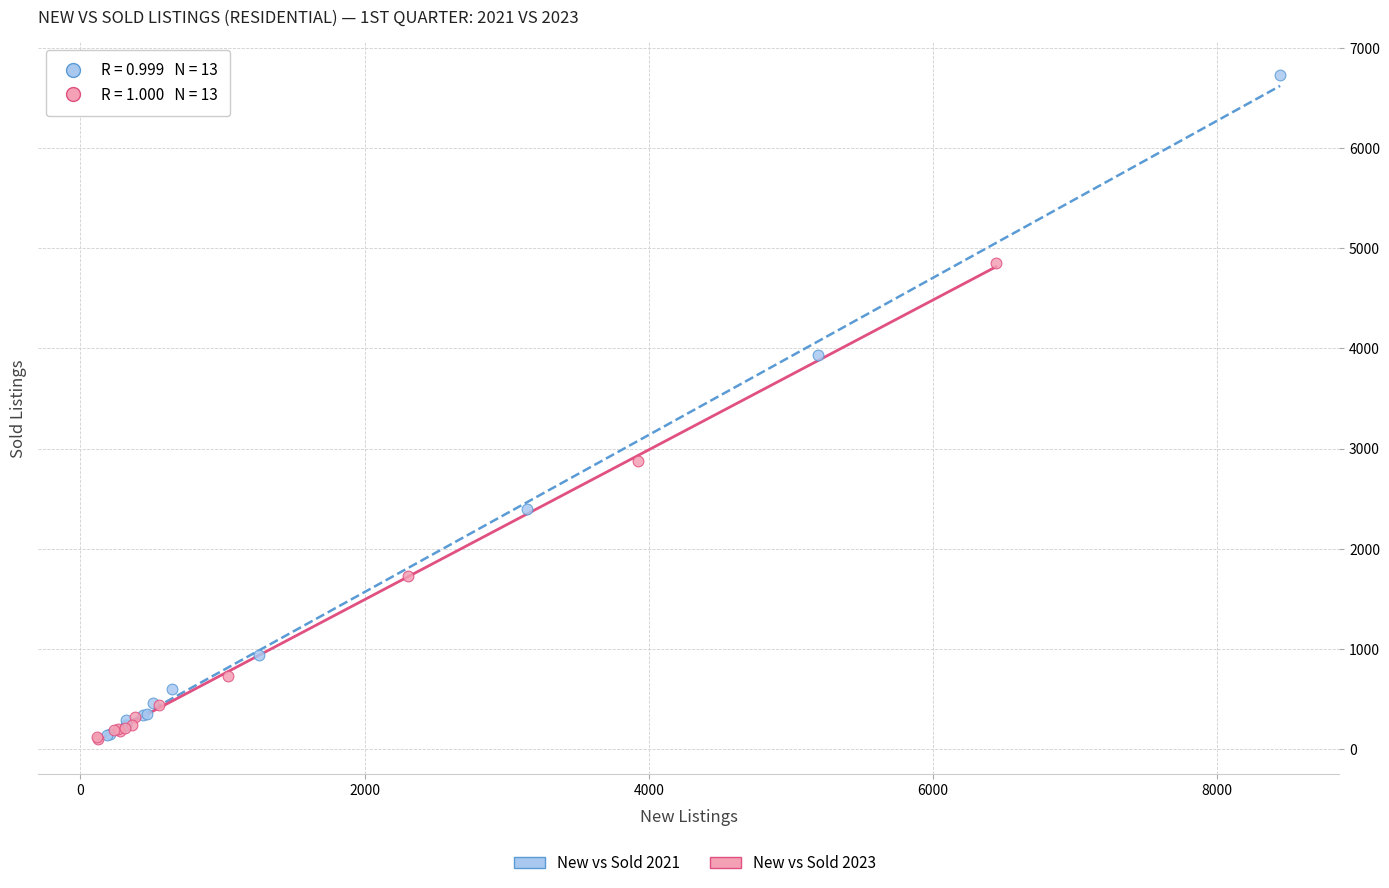

Which series has the widest spread of Y values?

New vs Sold 2021